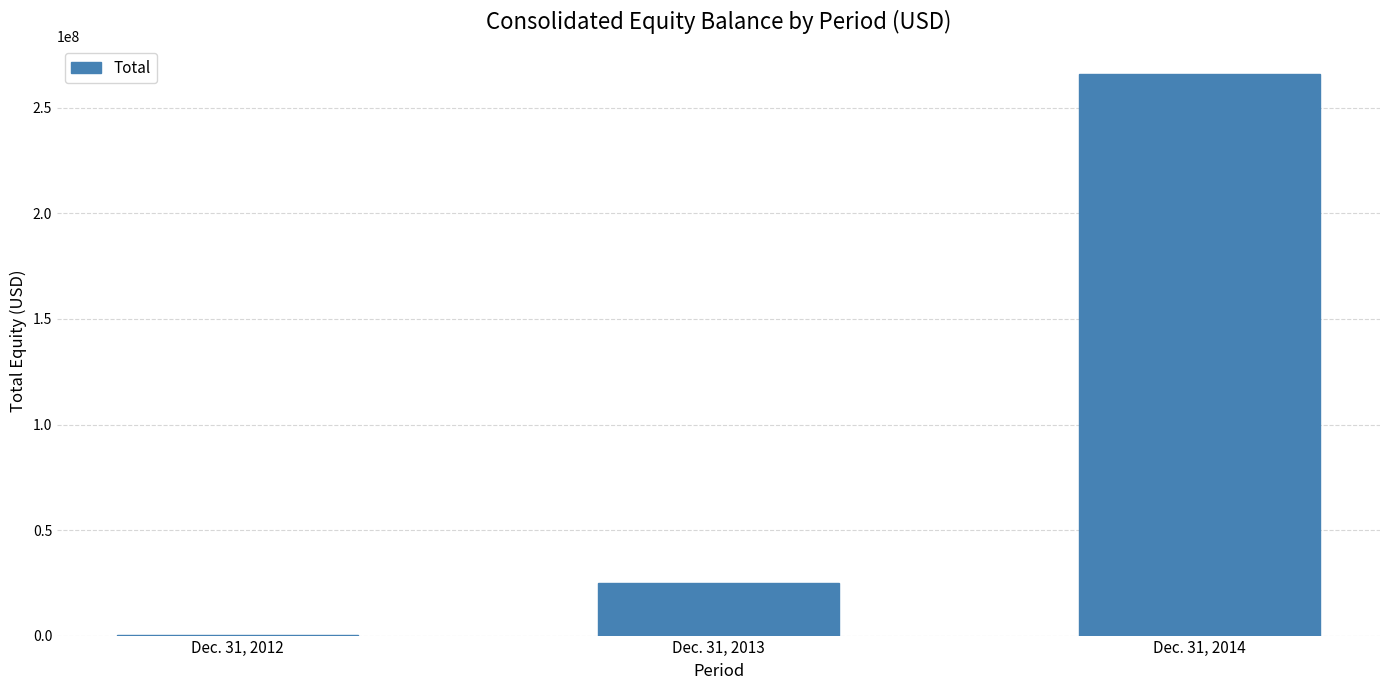

What is the ratio of the value at Dec. 31, 2014 to the value at Dec. 31, 2013?

10.7